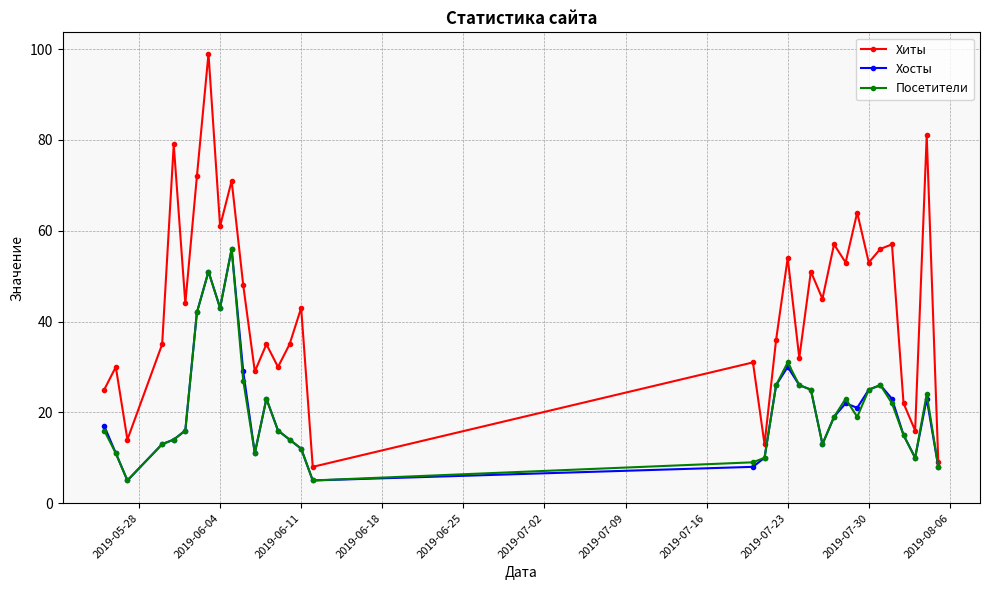

What is the maximum value shown in the chart?

99